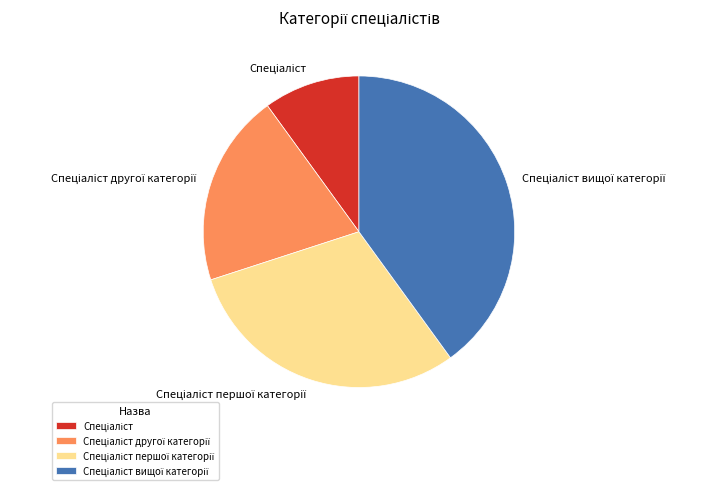

Does any single category account for the majority?

No